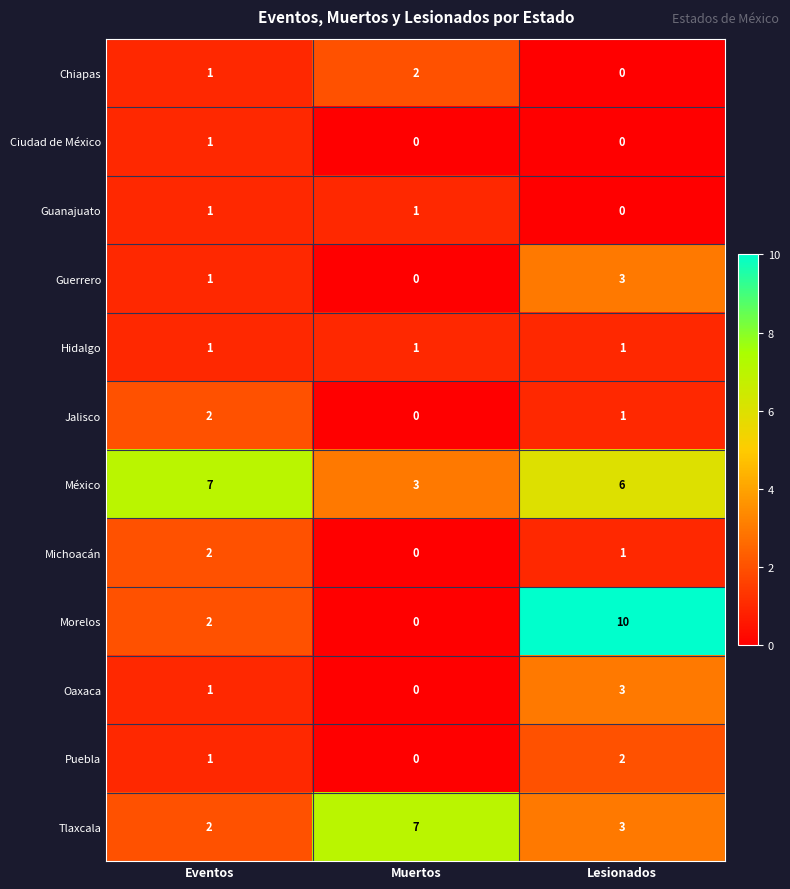

What is the average value of the México series?

5